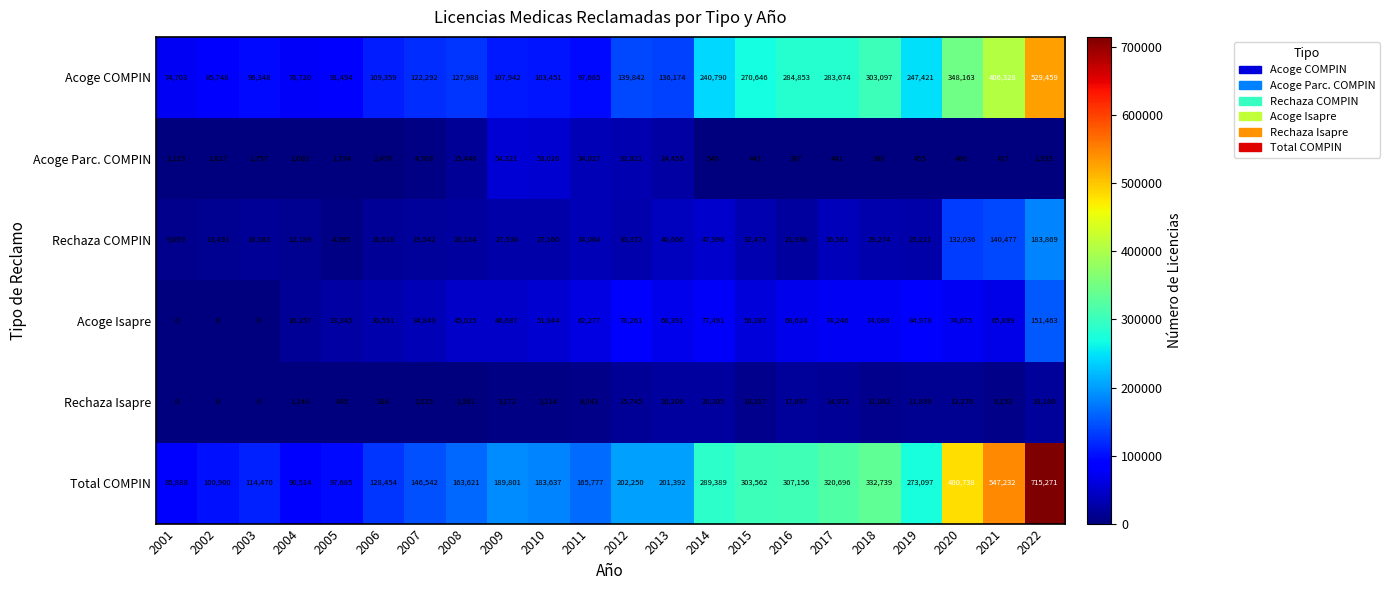

How many categories are shown in the chart?

22